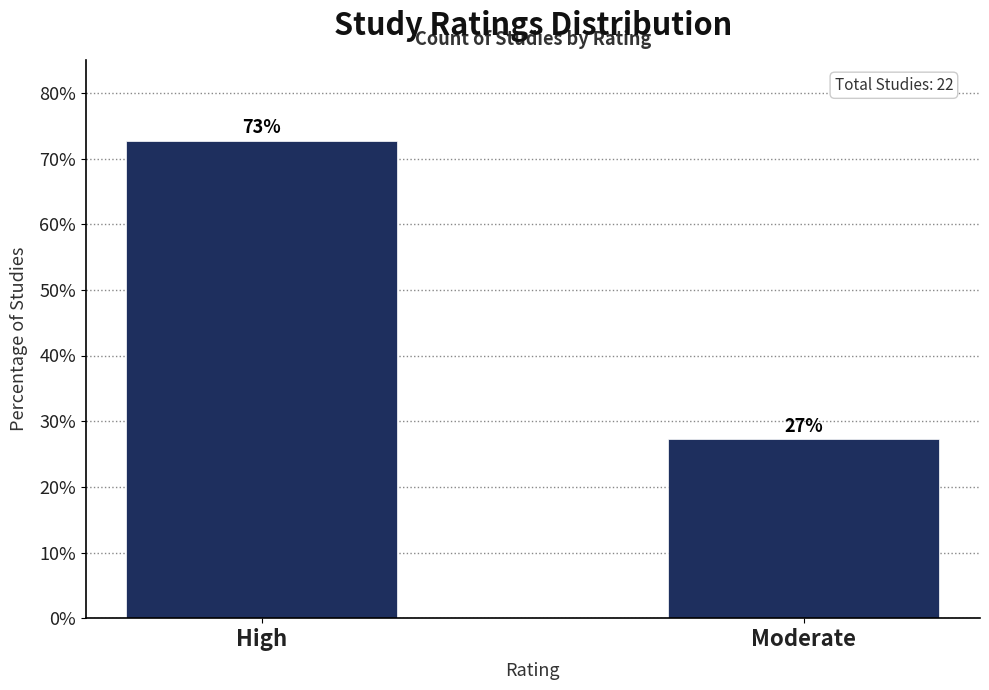

List the labels in order of value, smallest first.

Moderate, High